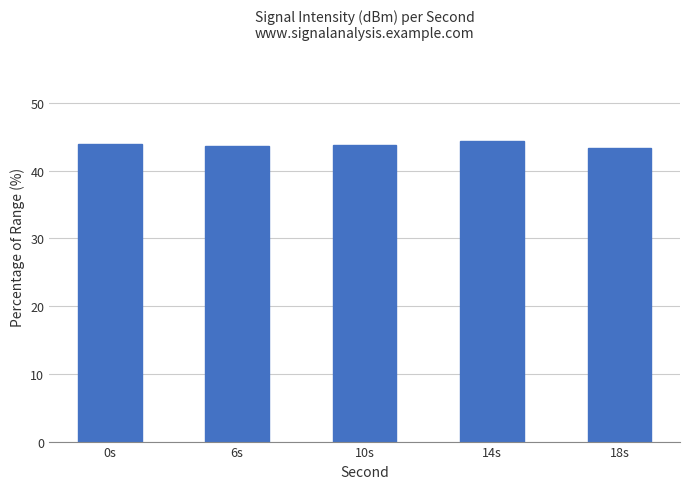

What is the ratio of the value at 14s to the value at 10s?

1.0